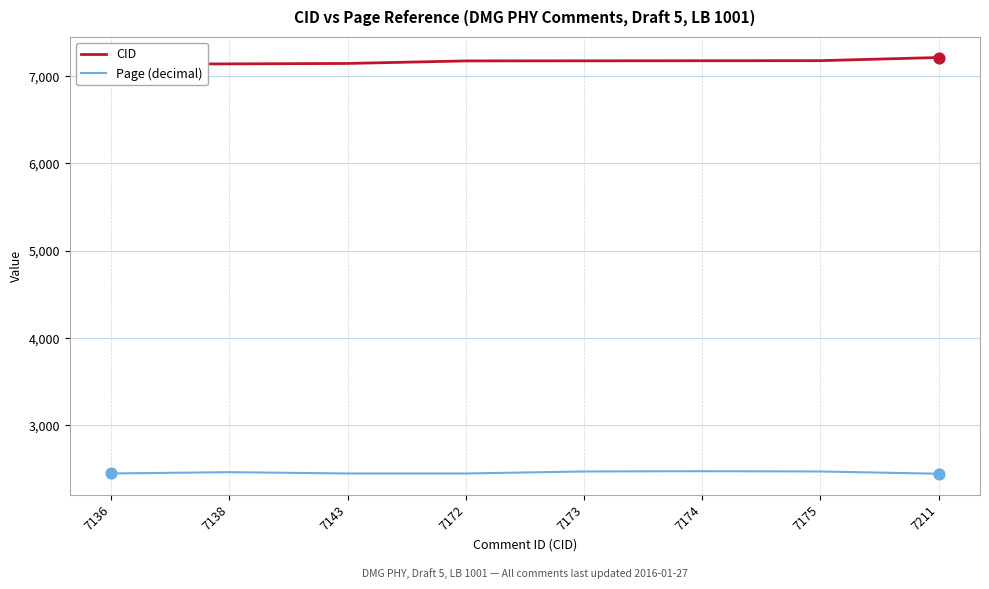

At how many categories does at least one series exceed 5144?

8